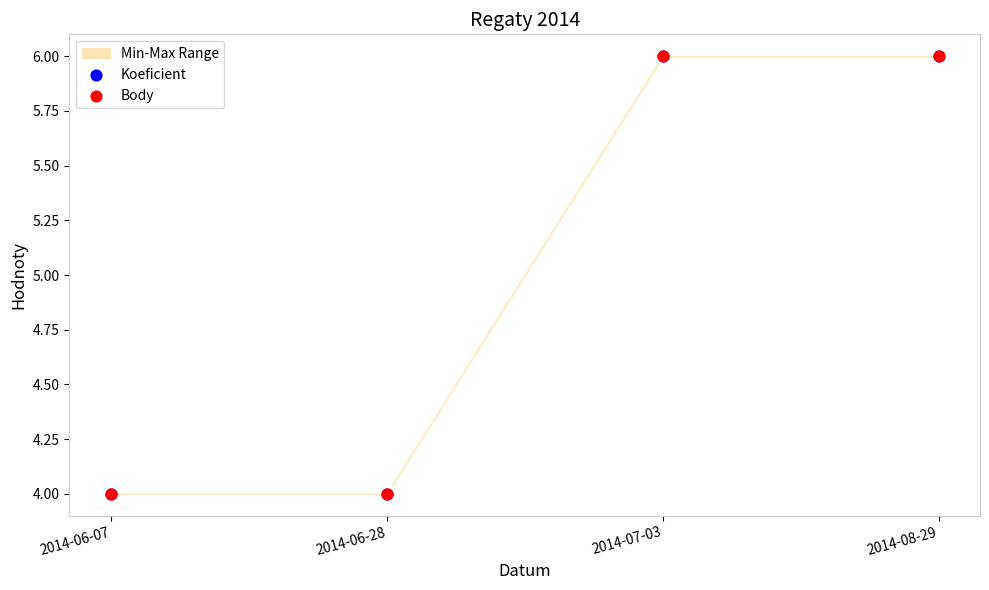

Which series contains the highest Y value?

Koeficient